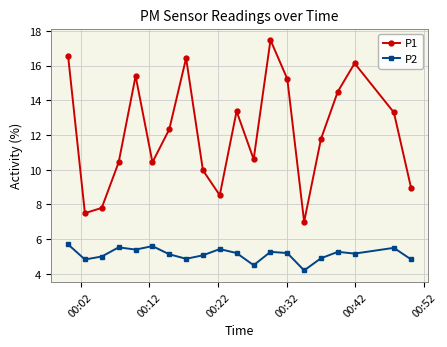

Which series has the widest spread of values?

P1